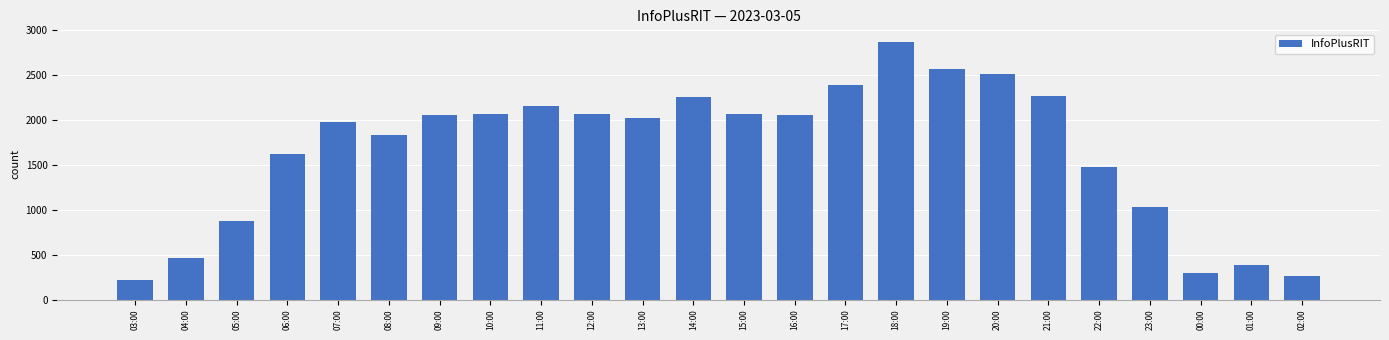

Between 19:00 and 15:00, which is larger?

19:00